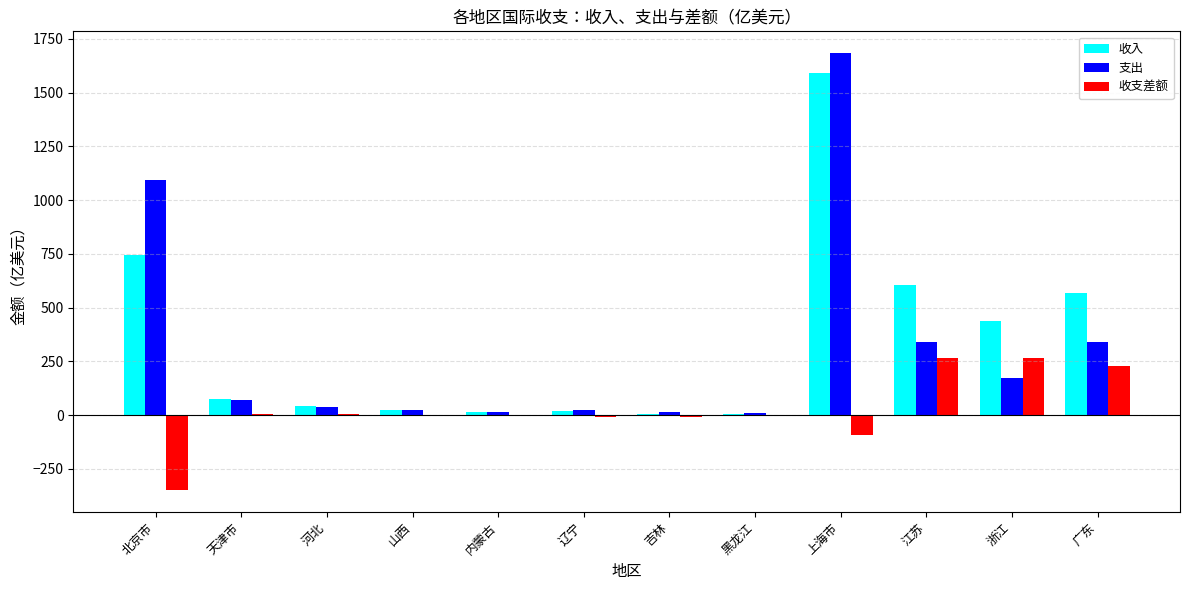

True or false: 收入 has a value of 5.3 at 吉林.

True